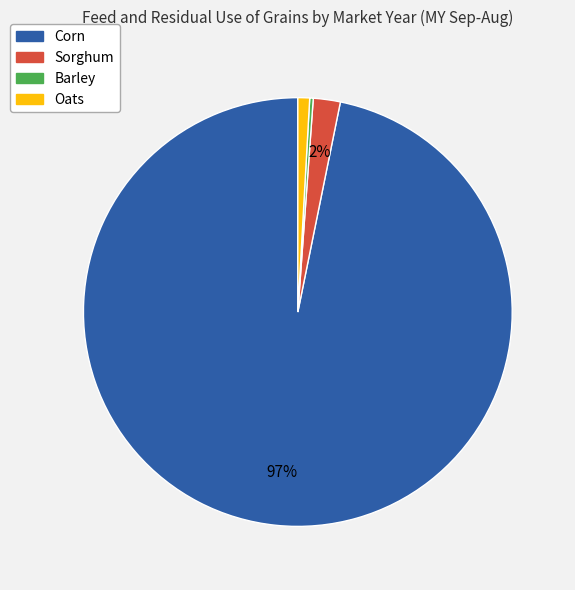

Is there any slice that represents more than half of the pie?

Yes